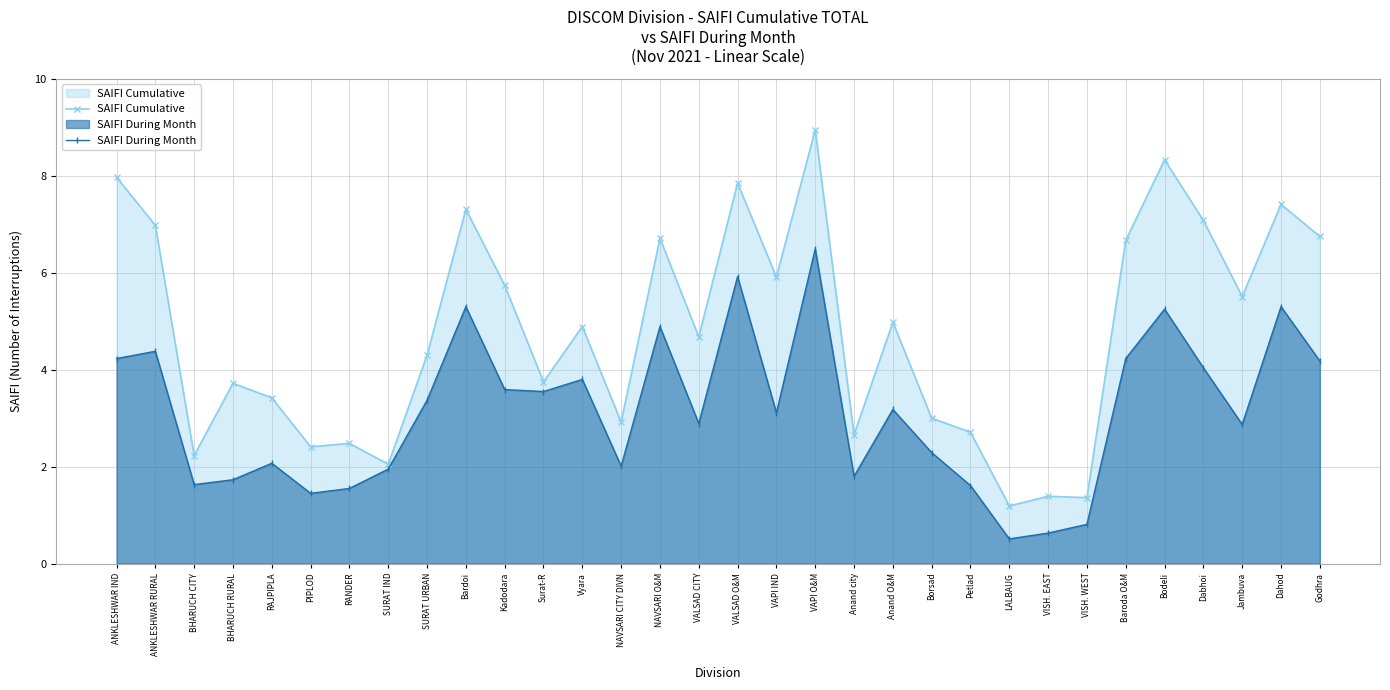

True or false: SAIFI Cumulative and SAIFI During Month cross at least once.

False